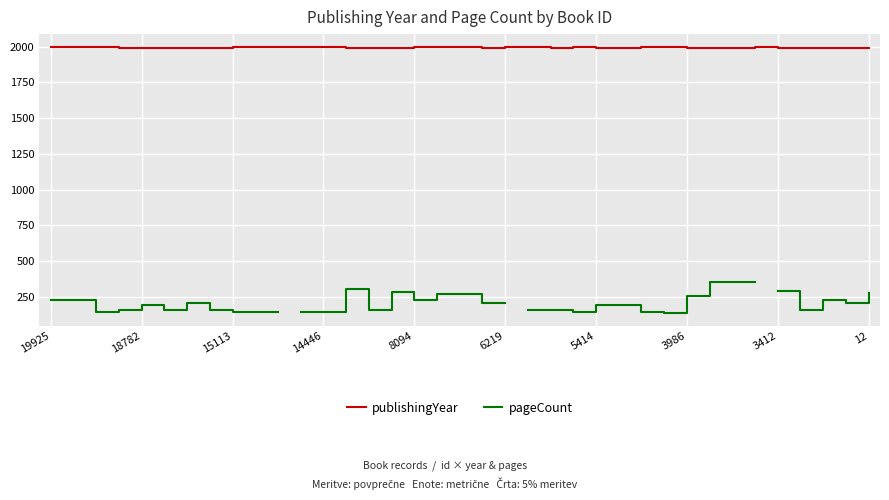

The value of publishingYear at 3986 is 3510. True or false?

False